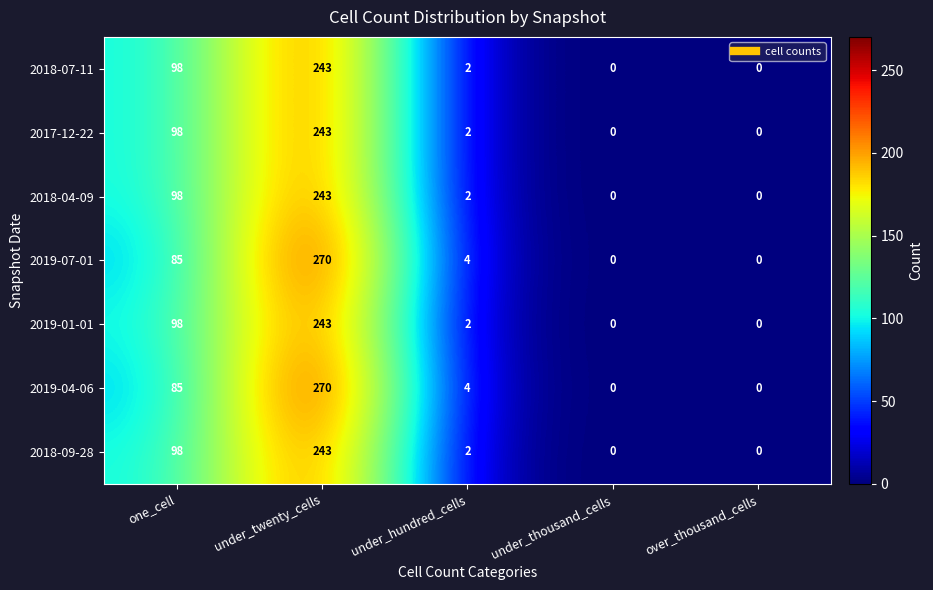

Is it true that 2017-12-22 equals 243 at under_twenty_cells?

True